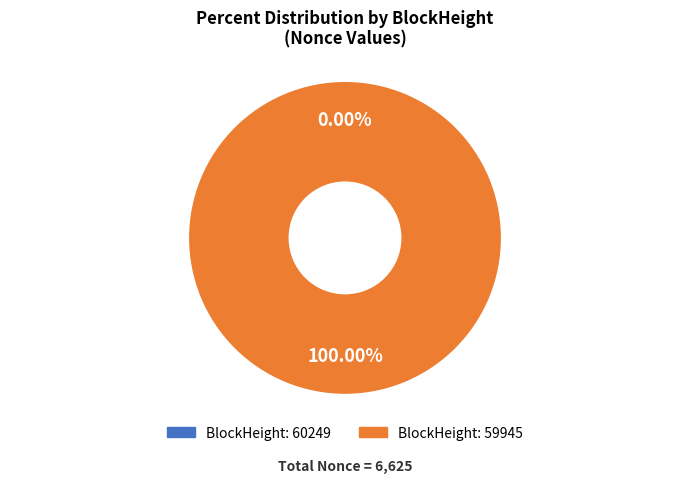

How much of the chart is everything except 60249?

100.0%